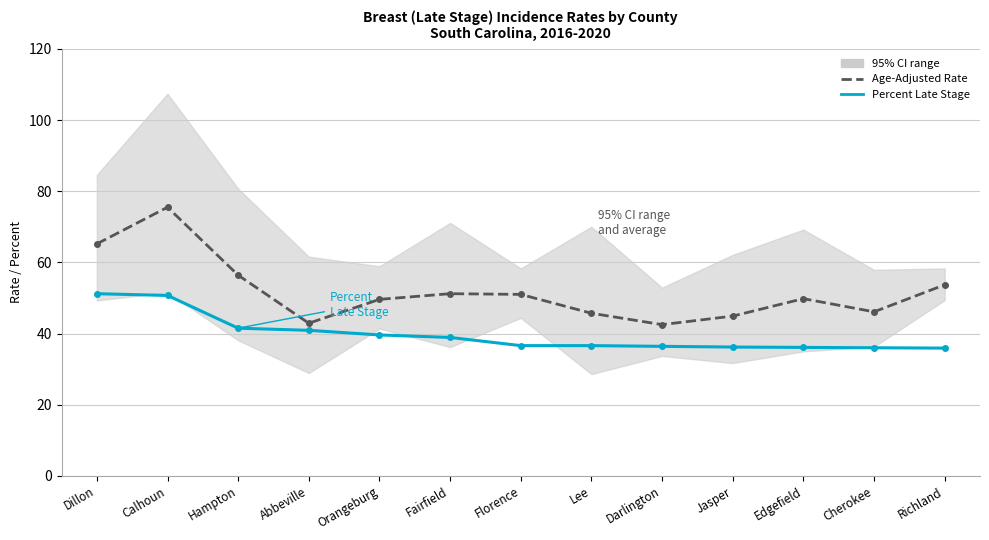

True or false: Age-Adjusted Incidence Rate and Percent Late Stage cross at least once.

False